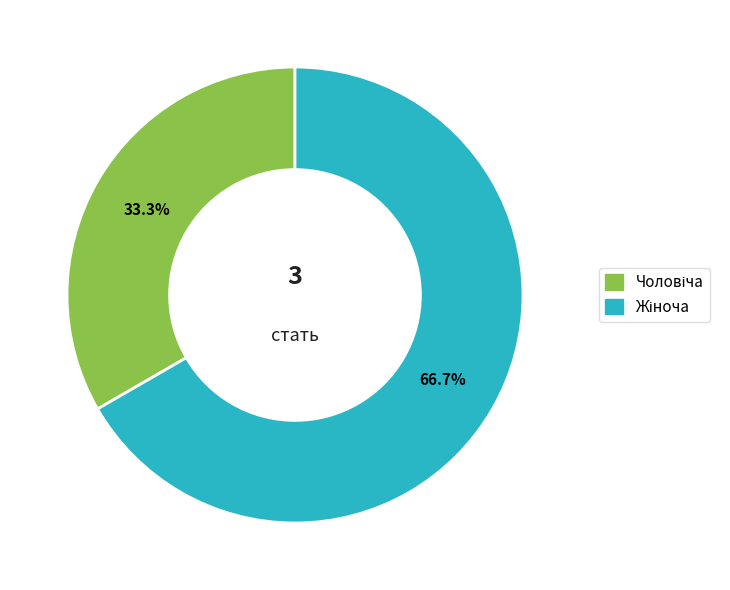

Is there any slice that represents more than half of the pie?

Yes